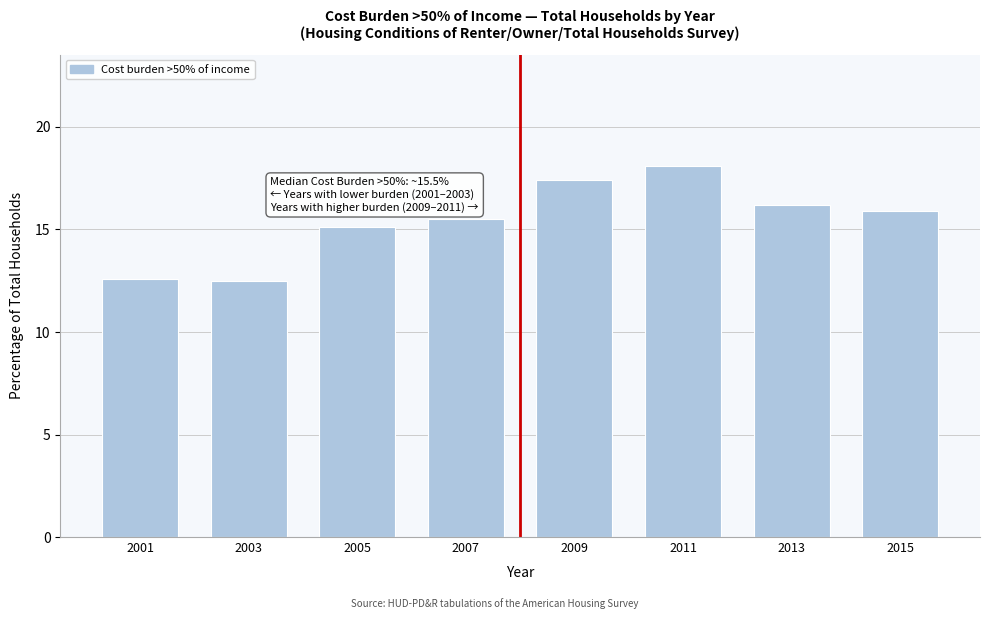

Reading left to right, list all the values displayed in this chart.

12.6	12.5	15.1	15.5	17.4	18.1	16.2	15.9